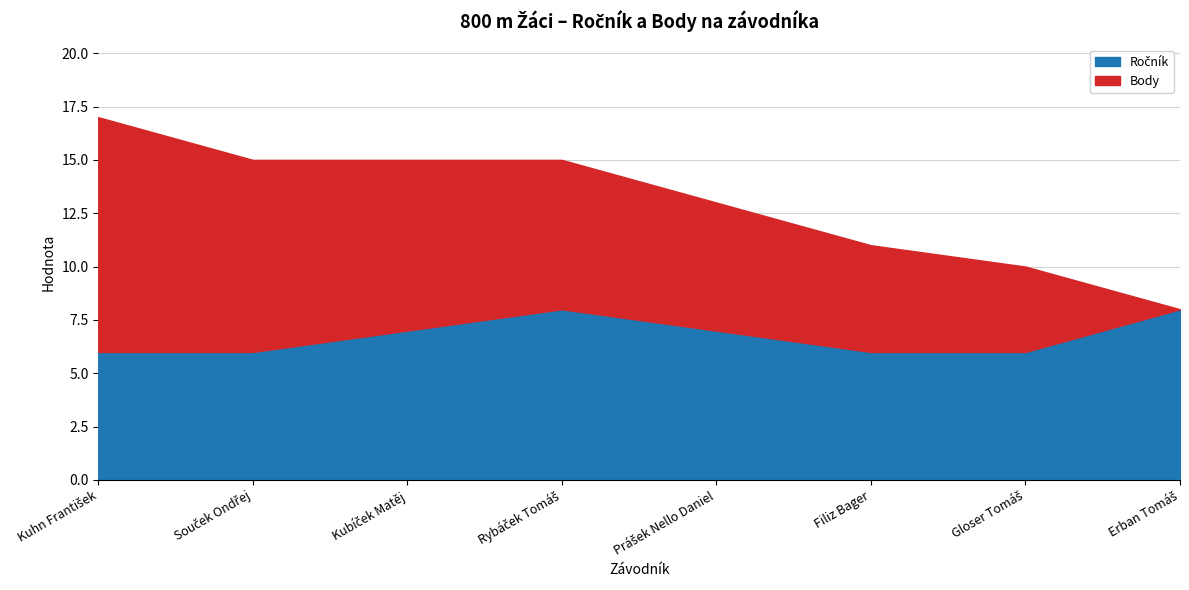

True or false: Body and Ročník cross at least once.

True